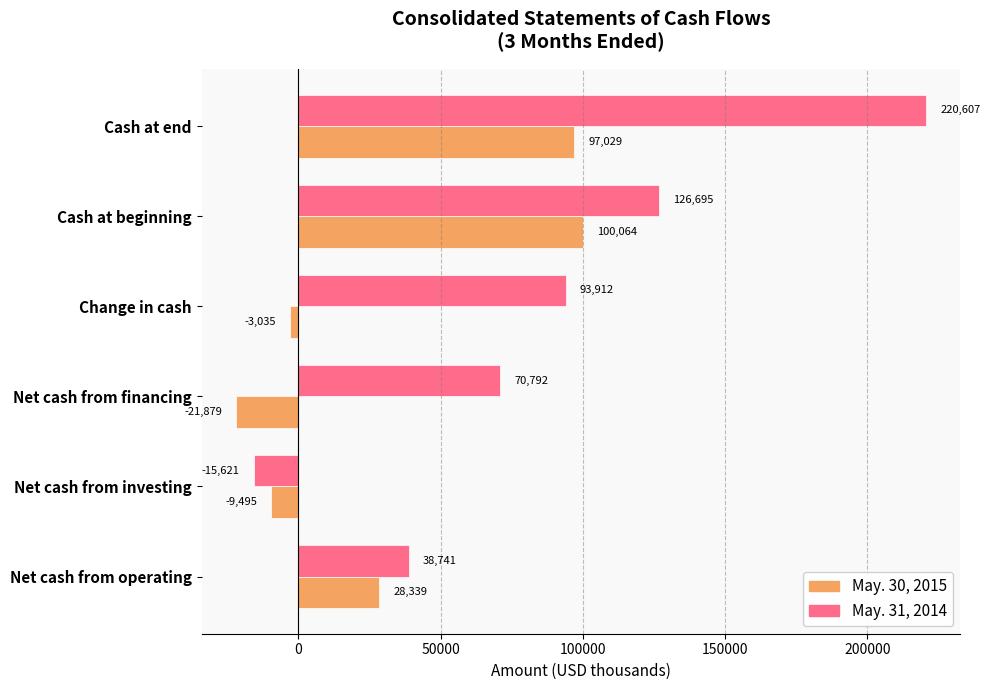

The value of May. 31, 2014 at Cash at beginning is 185052. True or false?

False